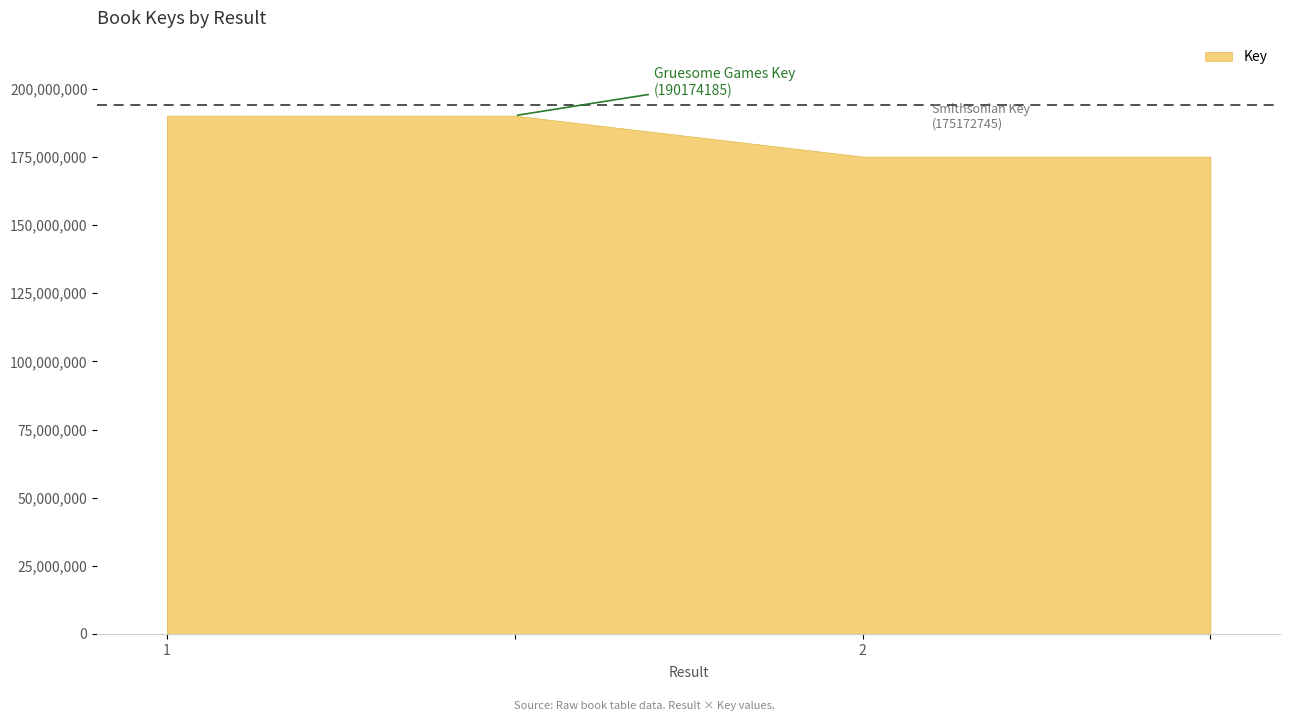

What is the average value?

182673465